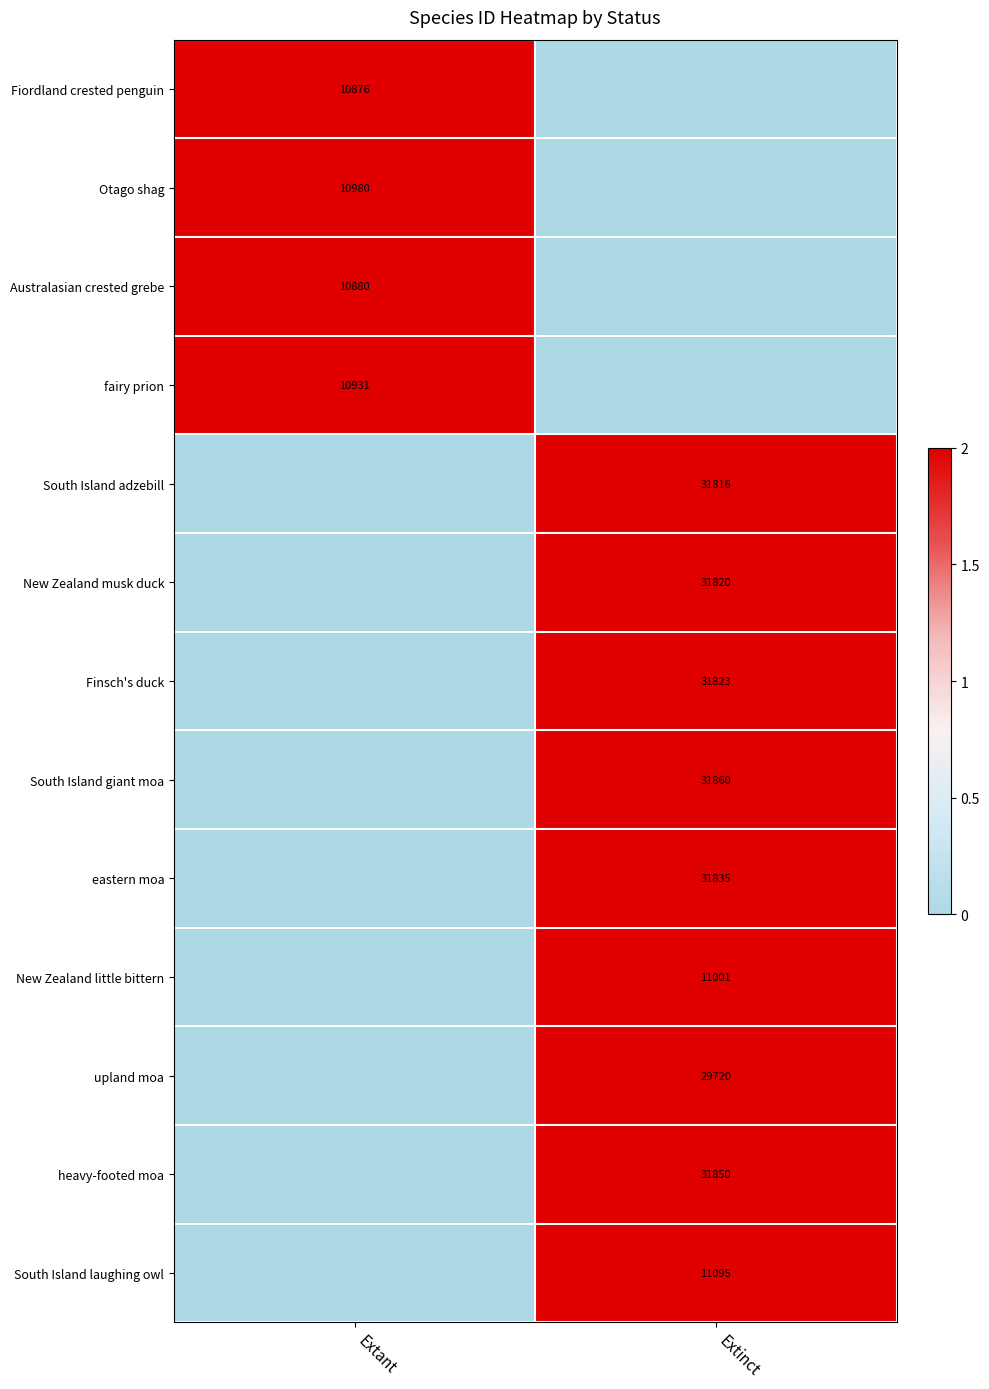

At which category is the sum across all series the highest?

Extinct